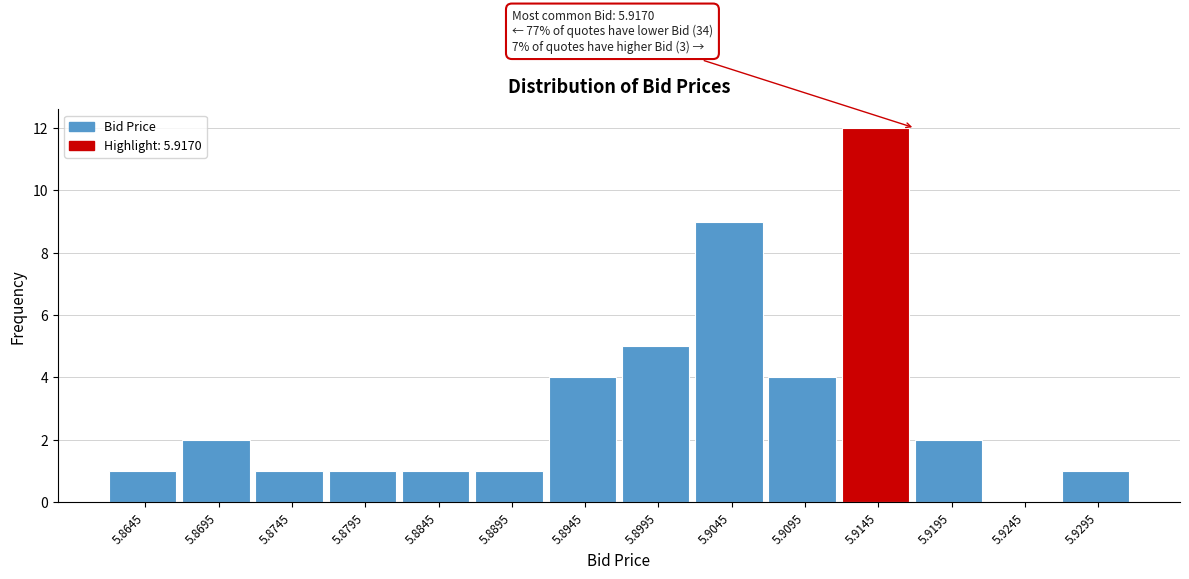

Reading right to left, extract all data points from this chart.

5.9295=1	5.9245=0	5.9195=2	5.9145=12	5.9095=4	5.9045=9	5.8995=5	5.8945=4	5.8895=1	5.8845=1	5.8795=1	5.8745=1	5.8695=2	5.8645=1